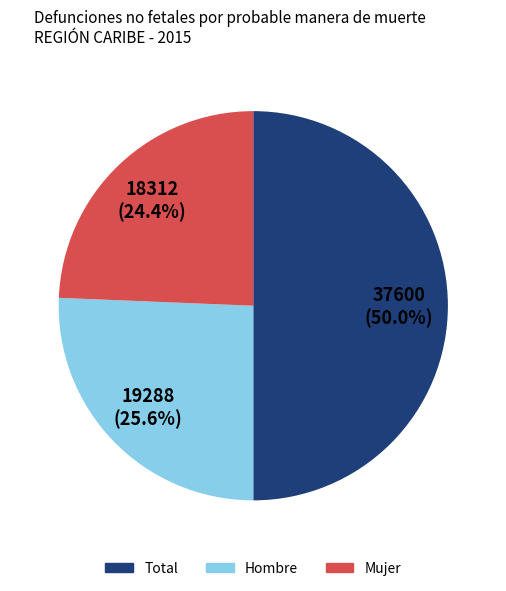

To the nearest percent, what portion does Hombre represent?

26%